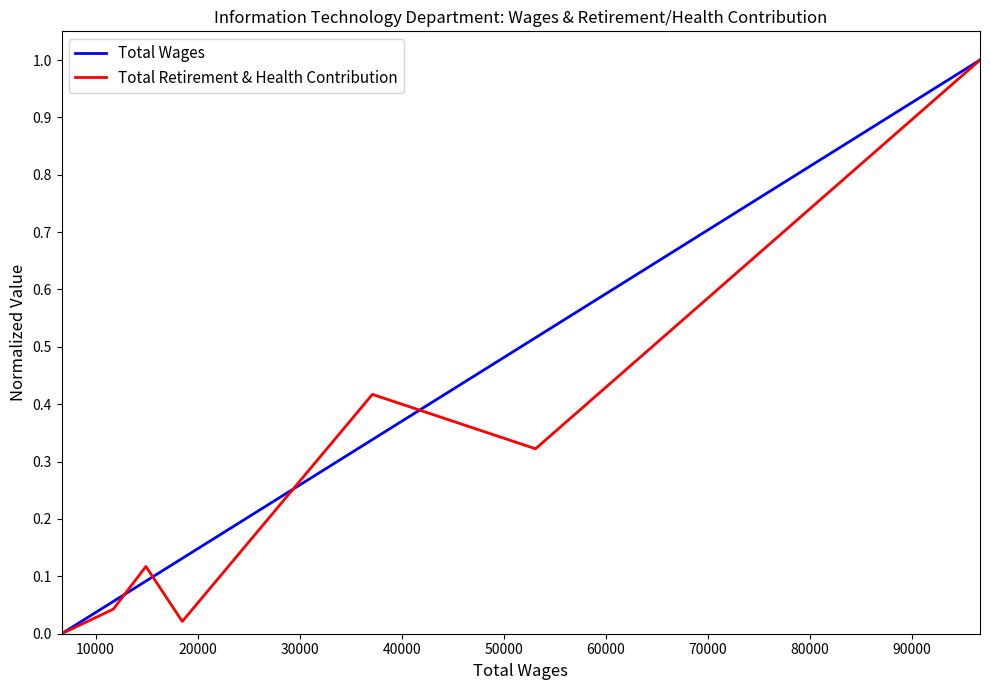

What is the maximum value for Total Wages?

1.0